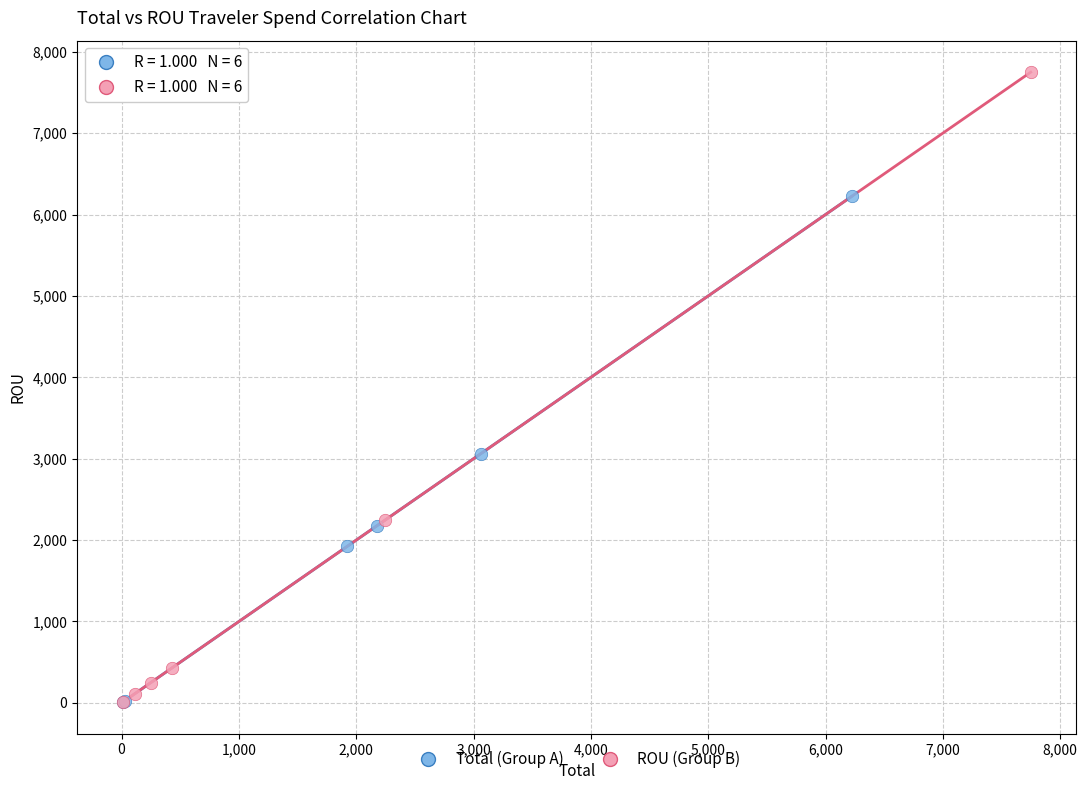

Which series contains the highest Y value?

ROU (Group B)